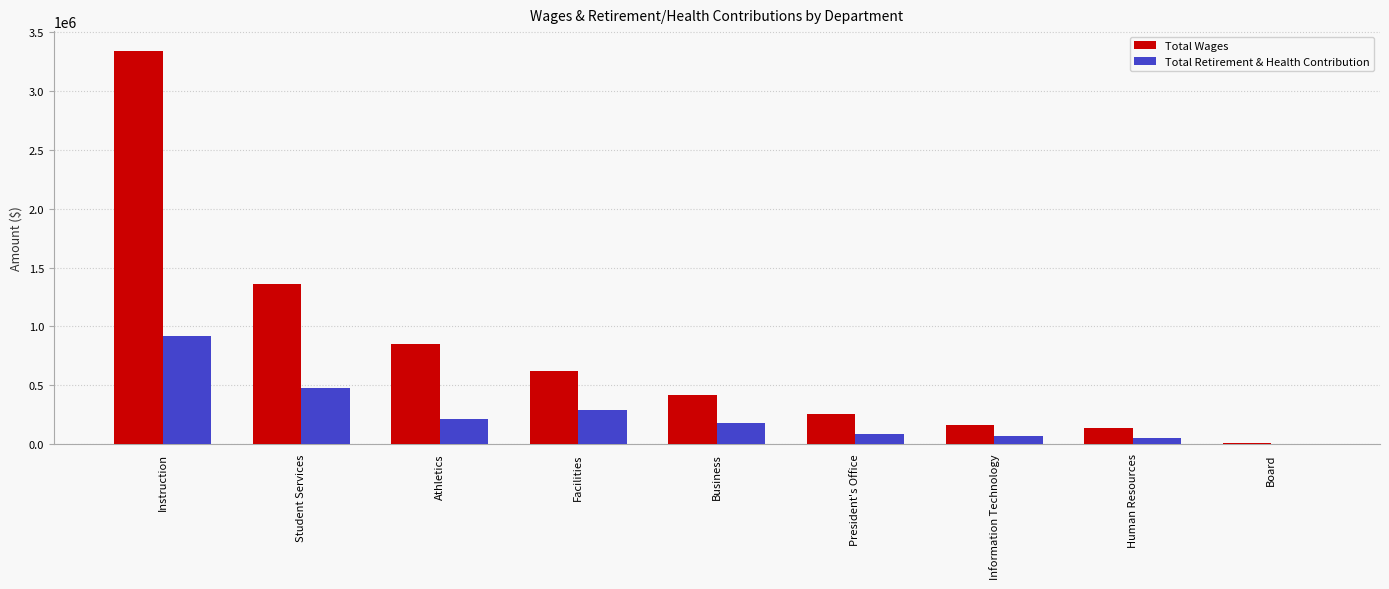

The value of Total Retirement & Health Contribution at Instruction is 915603. True or false?

True